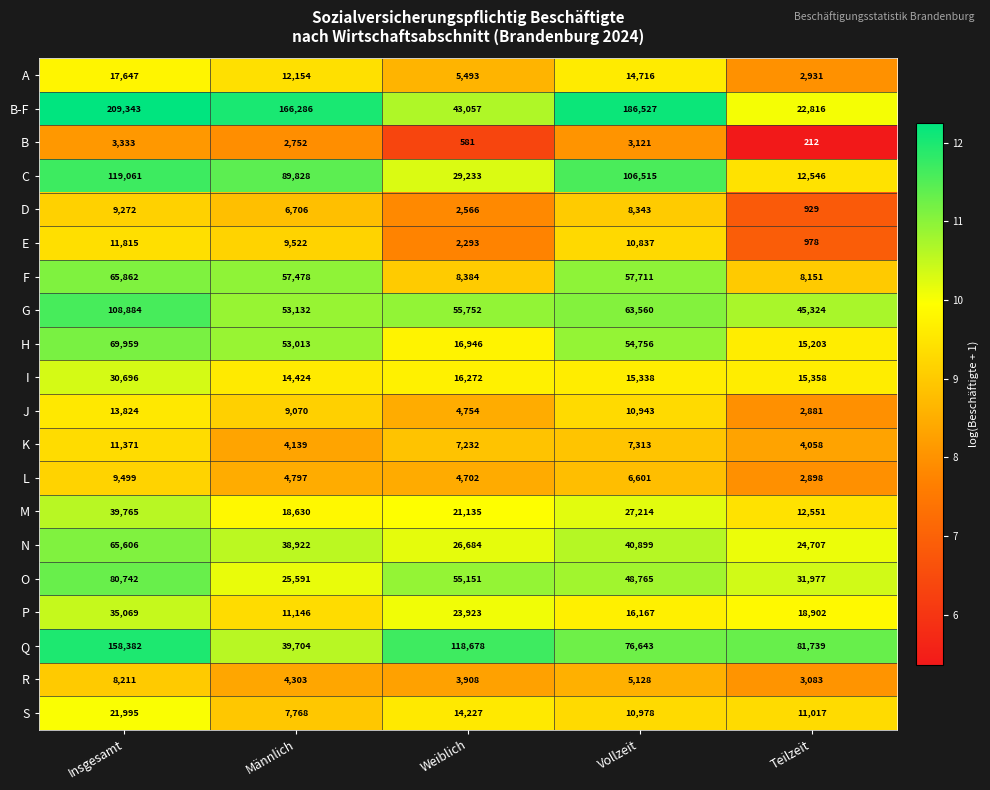

What is the sum of the D values at Männlich and Vollzeit?

15049